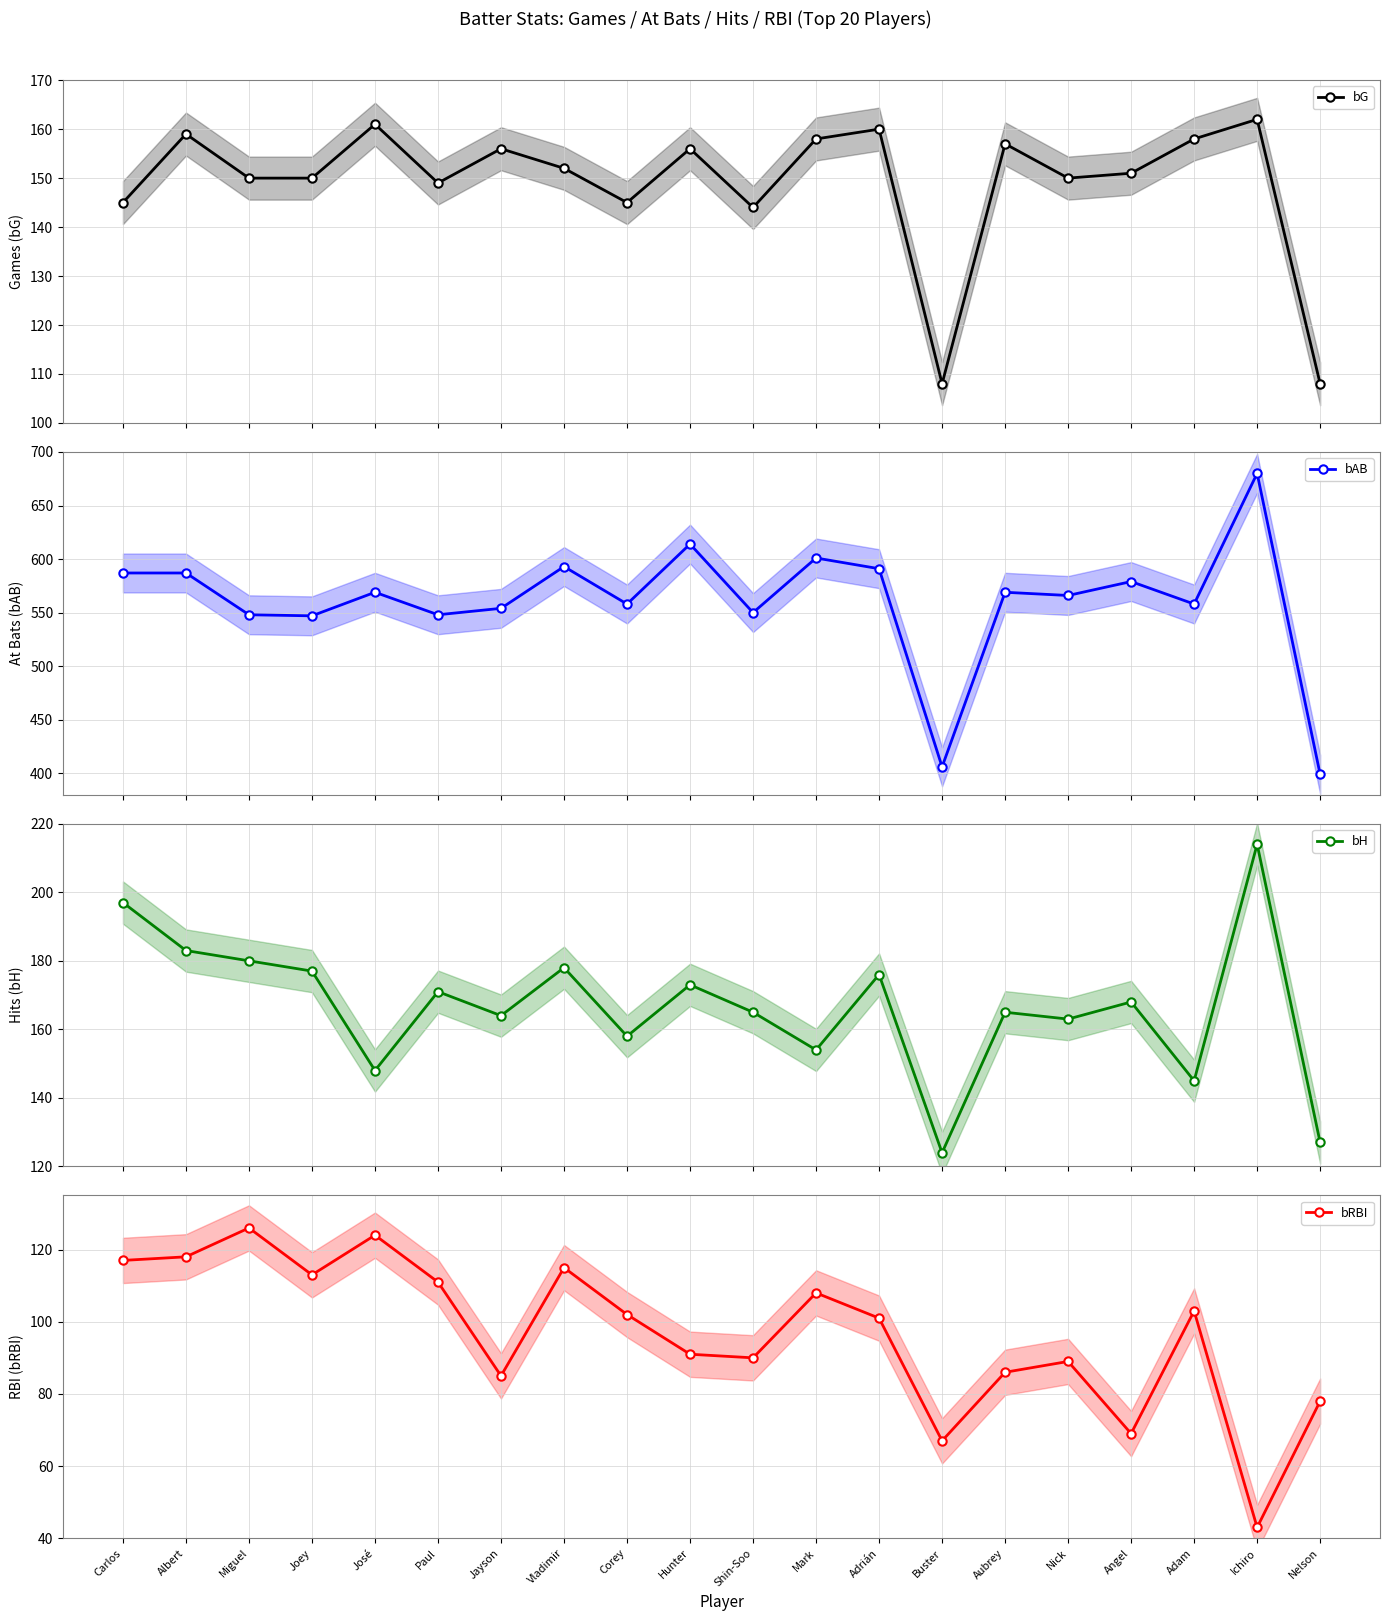

Is the value of bH at Aubrey greater than the value of bRBI at Vladimir?

Yes